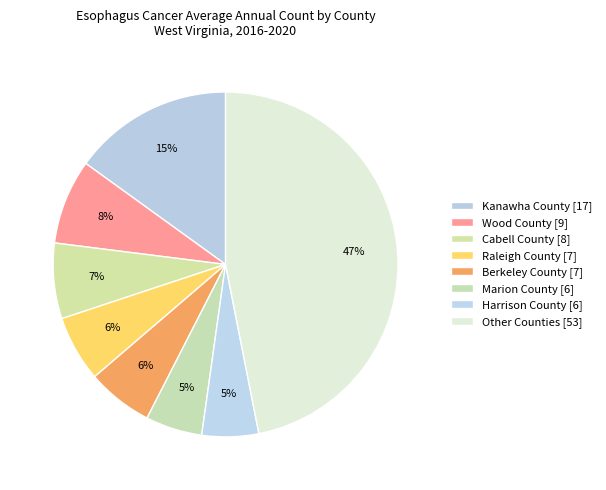

Is there a majority slice in this chart?

No